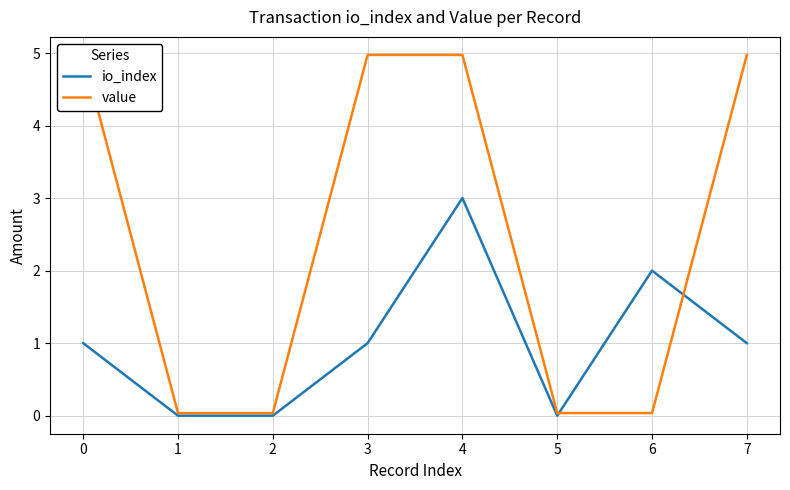

Is it true that value equals 0.1 at 6?

False